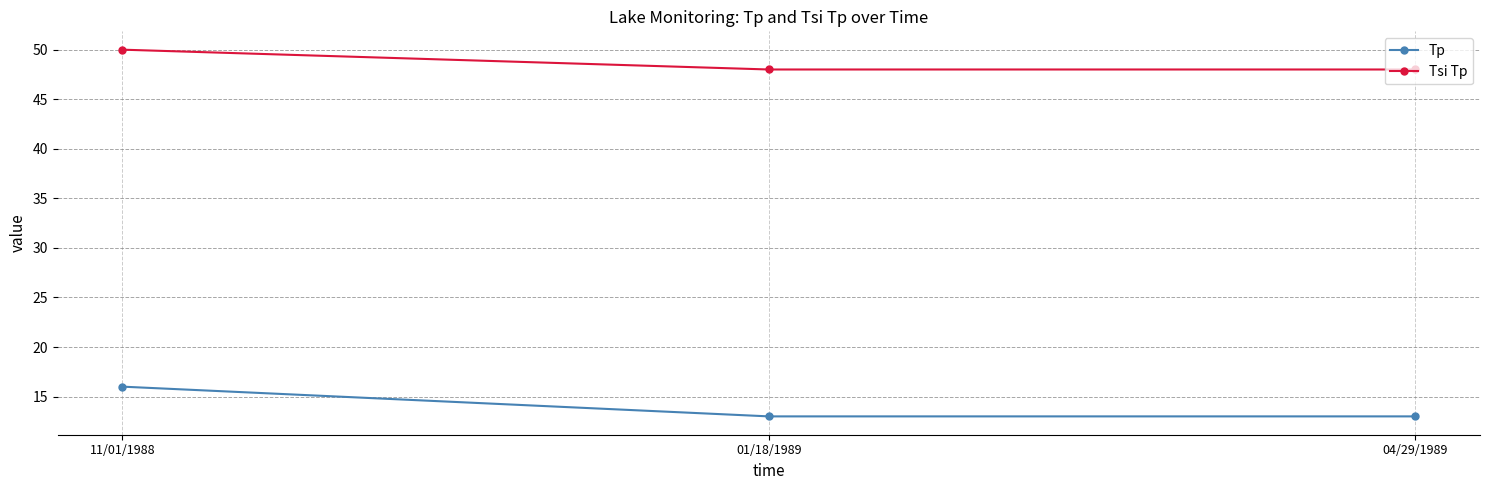

What position from the right is 01/18/1989?

2